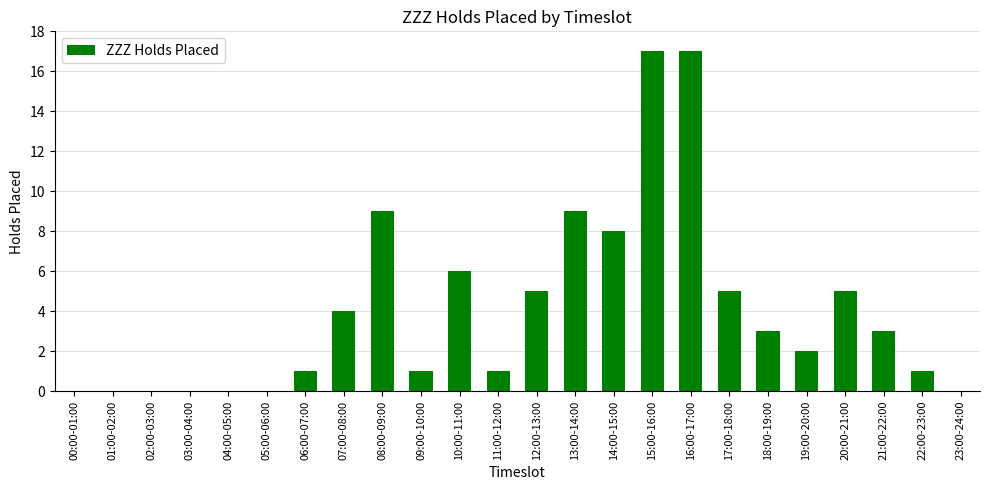

What is the sum of all values?

97